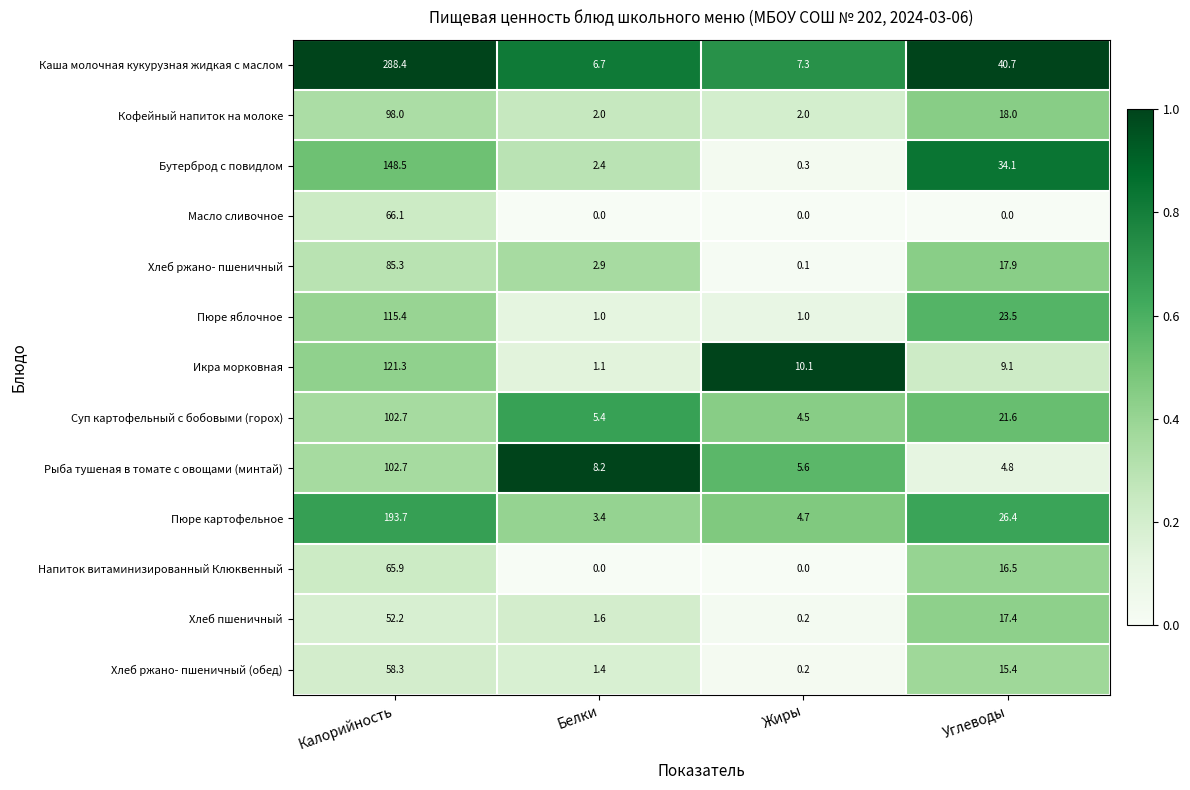

What is the sum of all Пюре картофельное values?

228.2